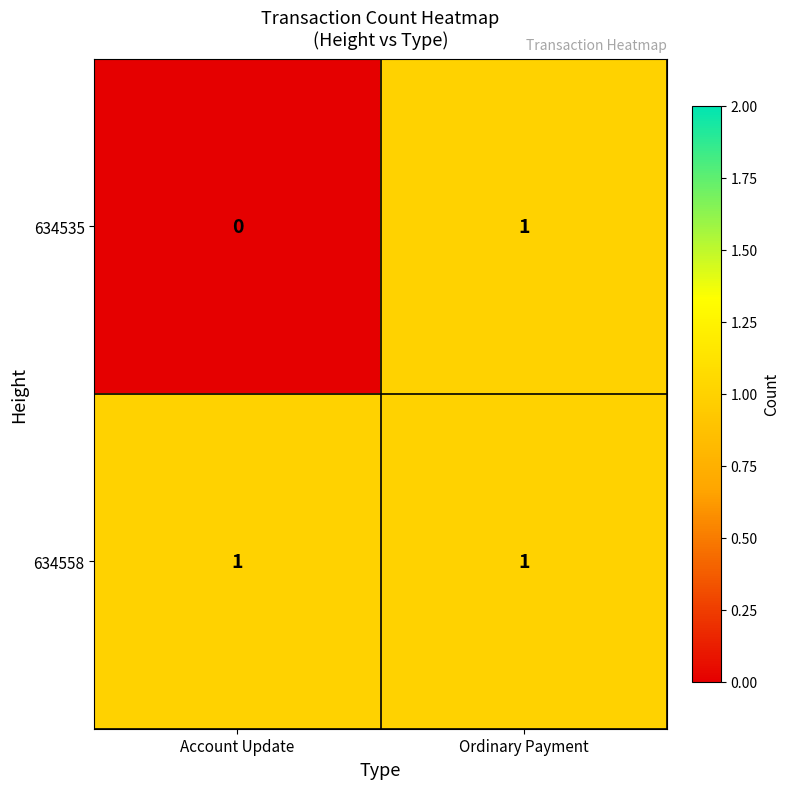

The 634558 series shows 2 at Account Update. True or false?

False